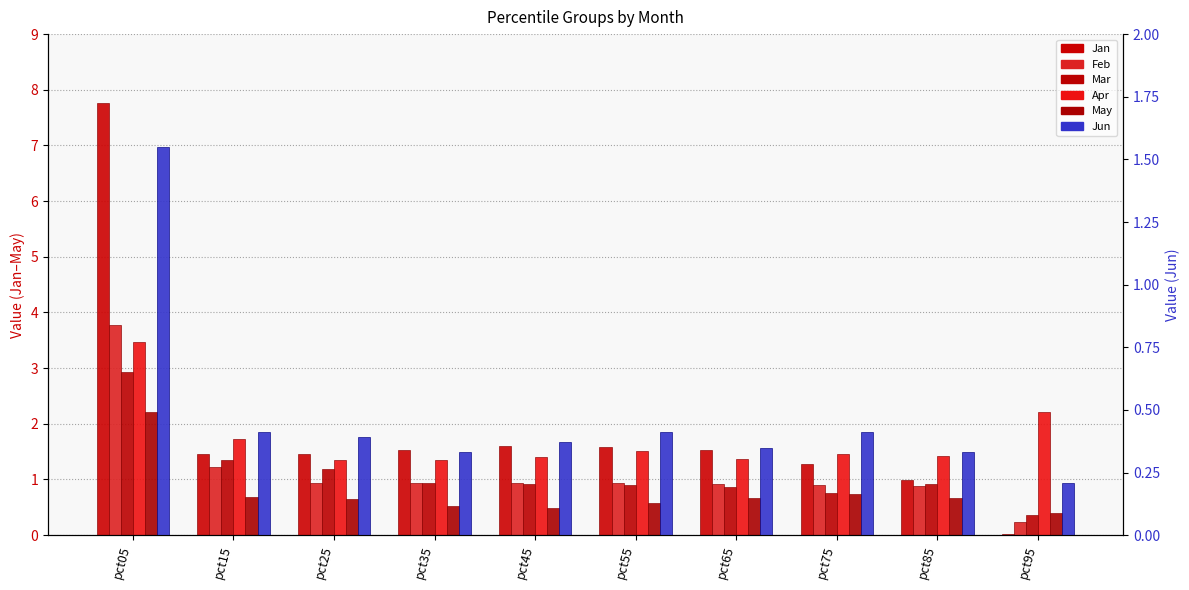

Are the bars horizontal?

No